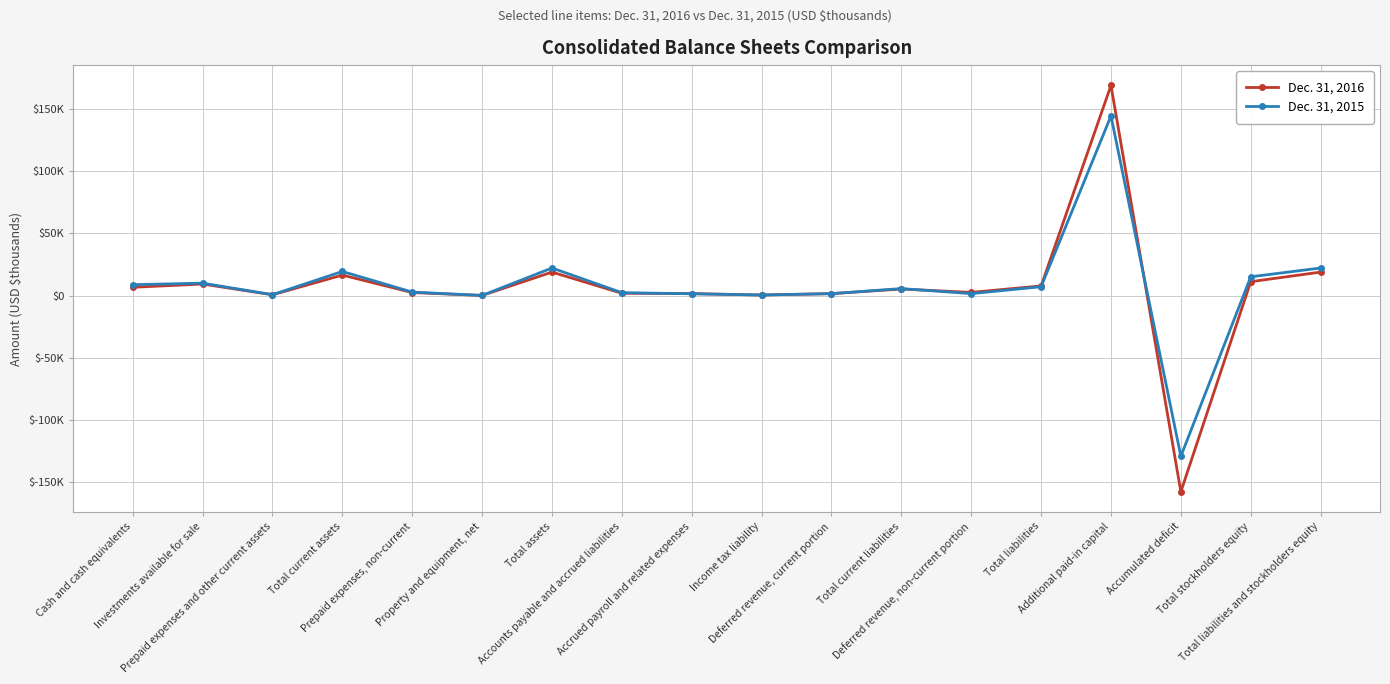

How many times do Dec. 31, 2016 and Dec. 31, 2015 cross each other?

4